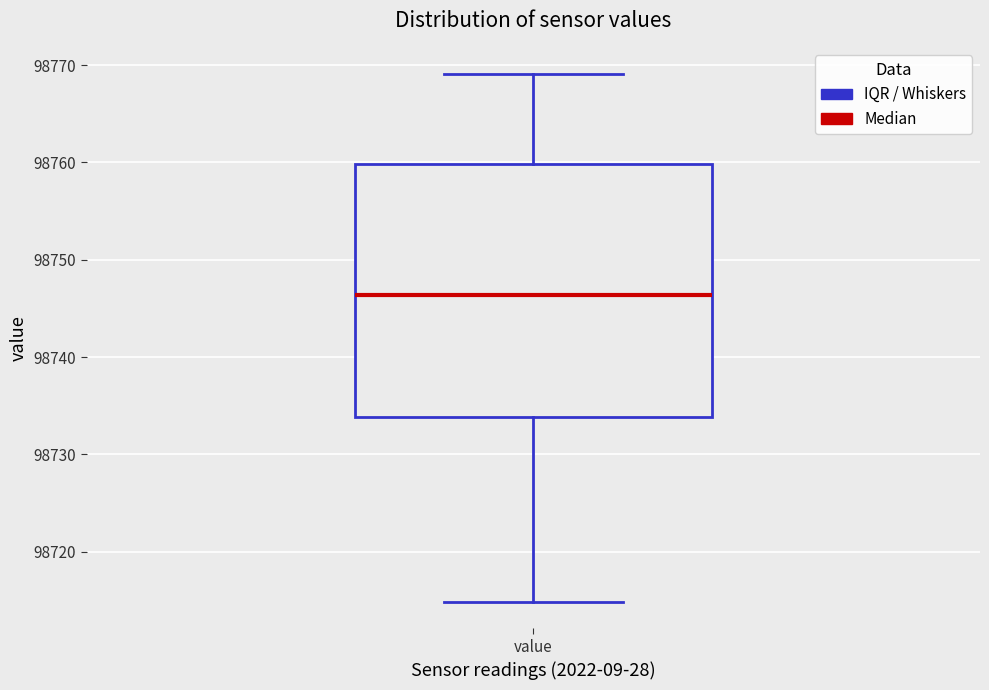

Read this box plot against the y-axis: the position of the median line, the range covered by the box, and the ends of both whiskers. The values are not printed on the chart, so give them approximately, as read against the axis.

median 98746, box 98734 to 98760, whiskers 98715 to 98769